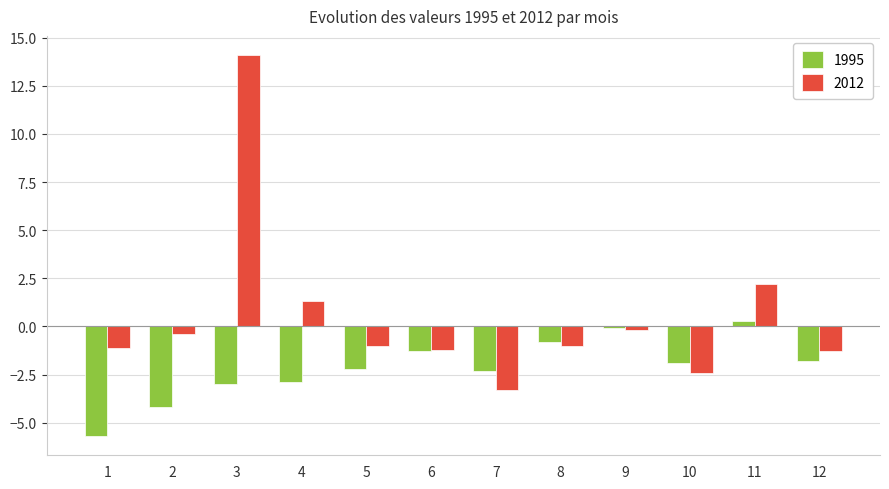

What are all the series names shown in the legend?

1995, 2012